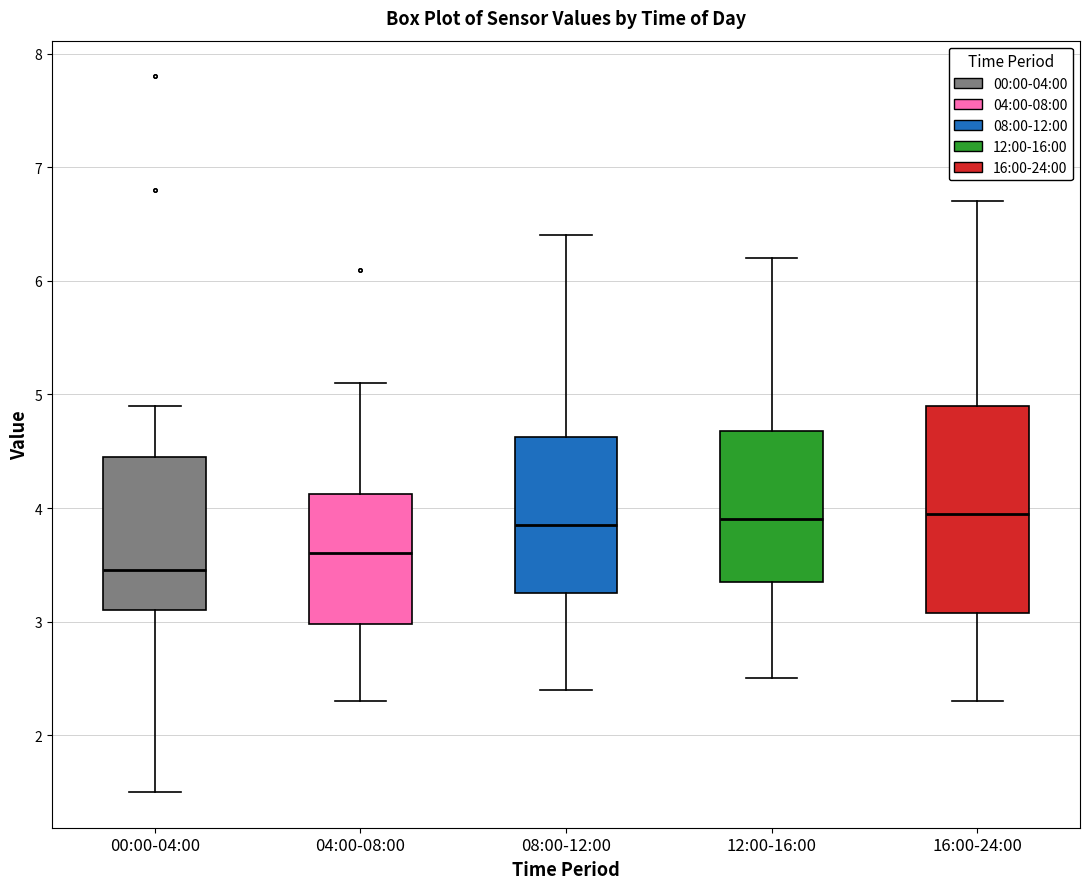

Comparing the boxes themselves (not the whiskers), which one is the tallest?

16:00-24:00